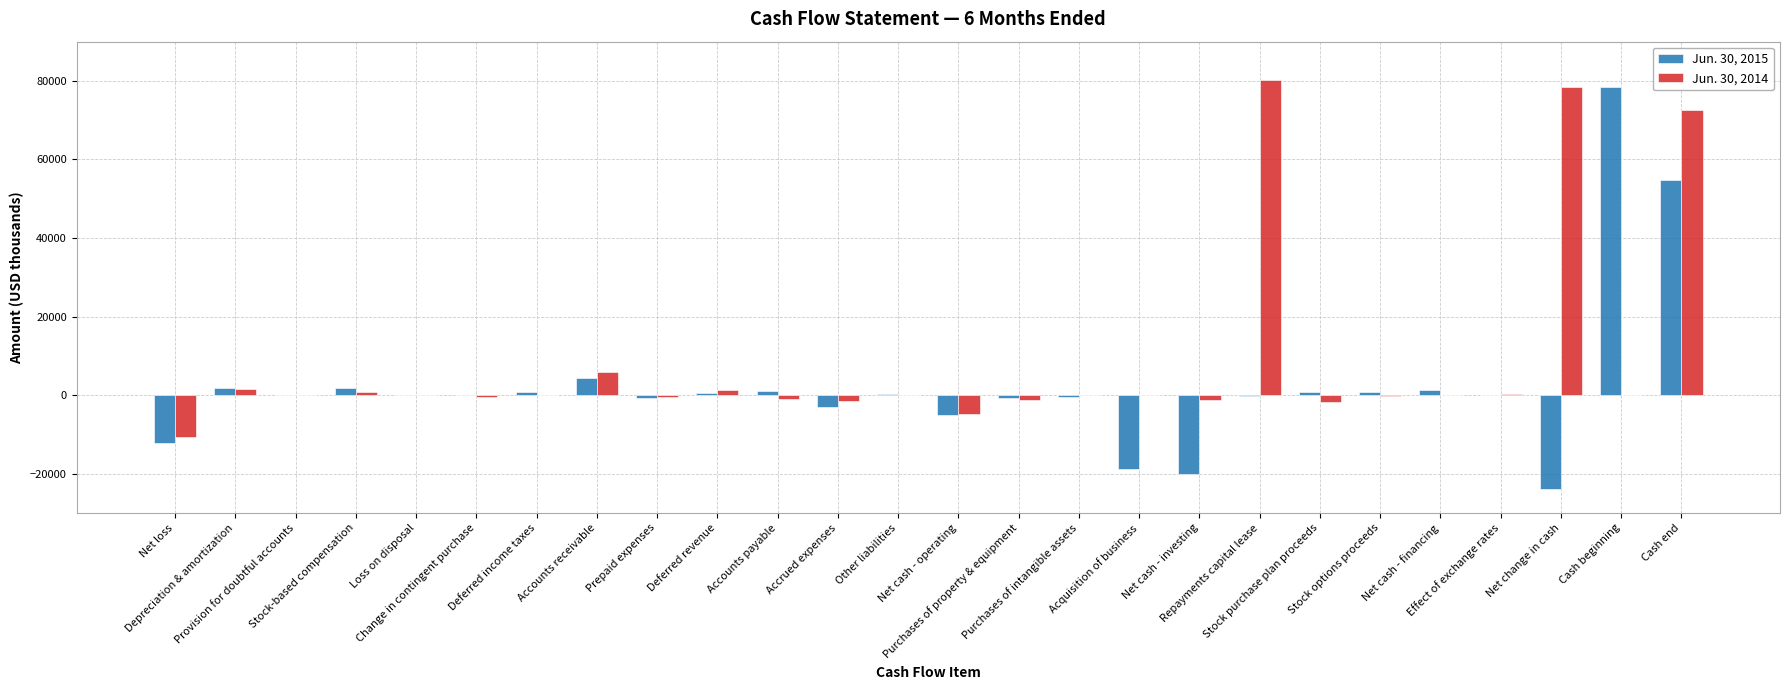

True or false: Jun. 30, 2015 has a value of -322 at Repayments capital lease.

True